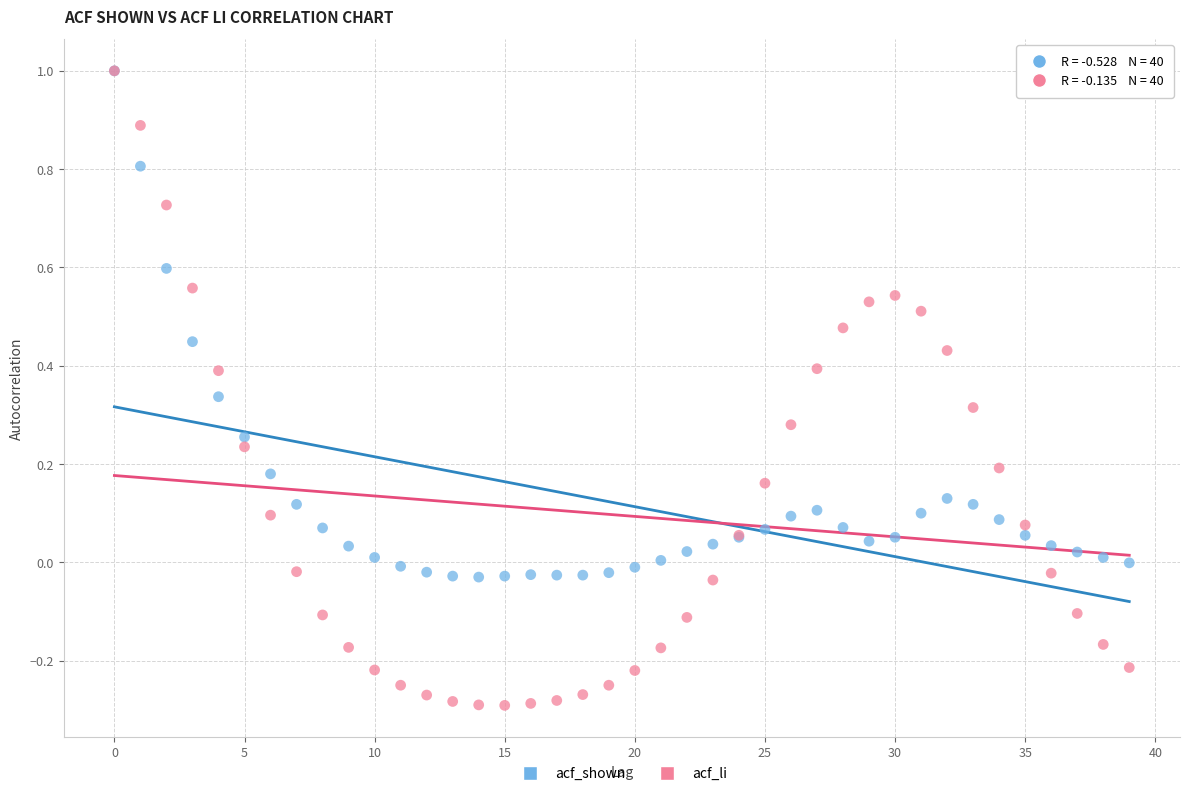

What are all the series names shown in the legend?

acf_shown, acf_li